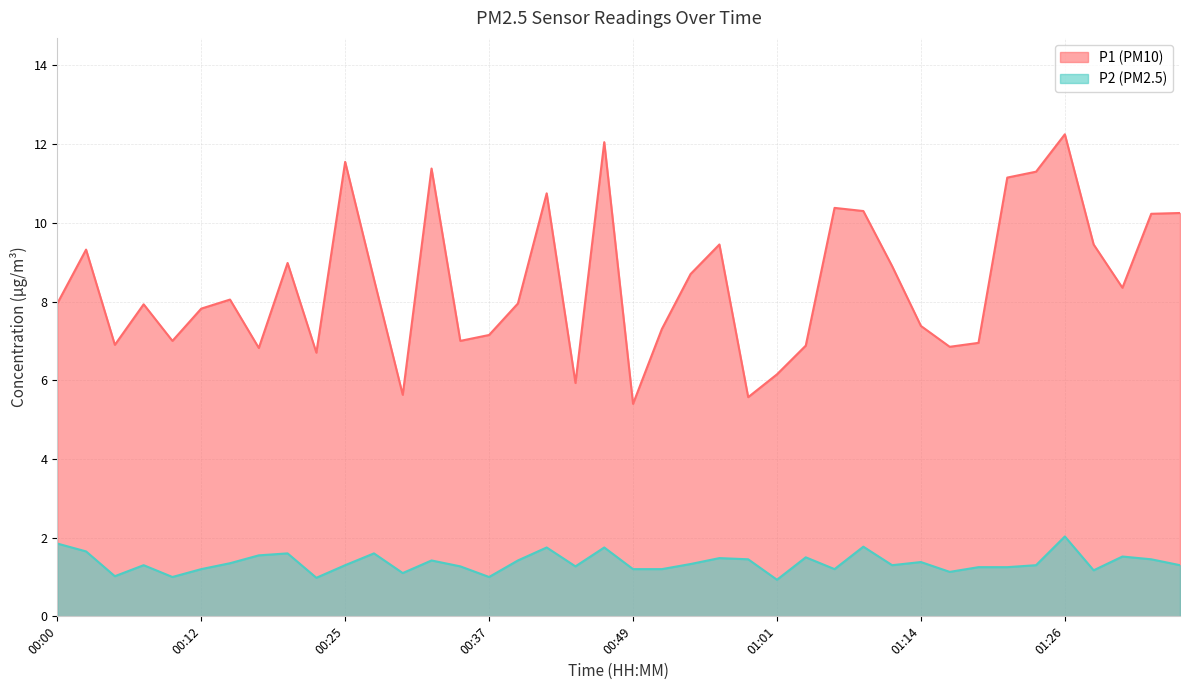

List the labels in order of P1 value, smallest first.

00:49, 00:59, 00:29, 00:44, 01:01, 00:22, 00:17, 01:16, 01:04, 00:05, 01:19, 00:10, 00:34, 00:37, 00:51, 01:14, 00:12, 00:07, 00:00, 00:39, 00:15, 01:31, 00:27, 00:54, 01:11, 00:20, 00:03, 00:56, 01:28, 01:33, 01:36, 01:09, 01:06, 00:42, 01:21, 01:23, 00:32, 00:25, 00:47, 01:26